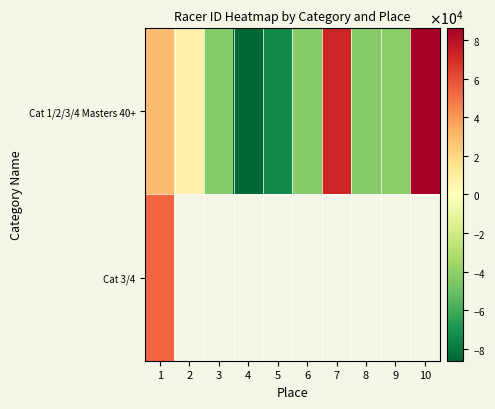

List the labels in order of Cat 3/4 value, largest first.

1, 2, 3, 4, 5, 6, 7, 8, 9, 10